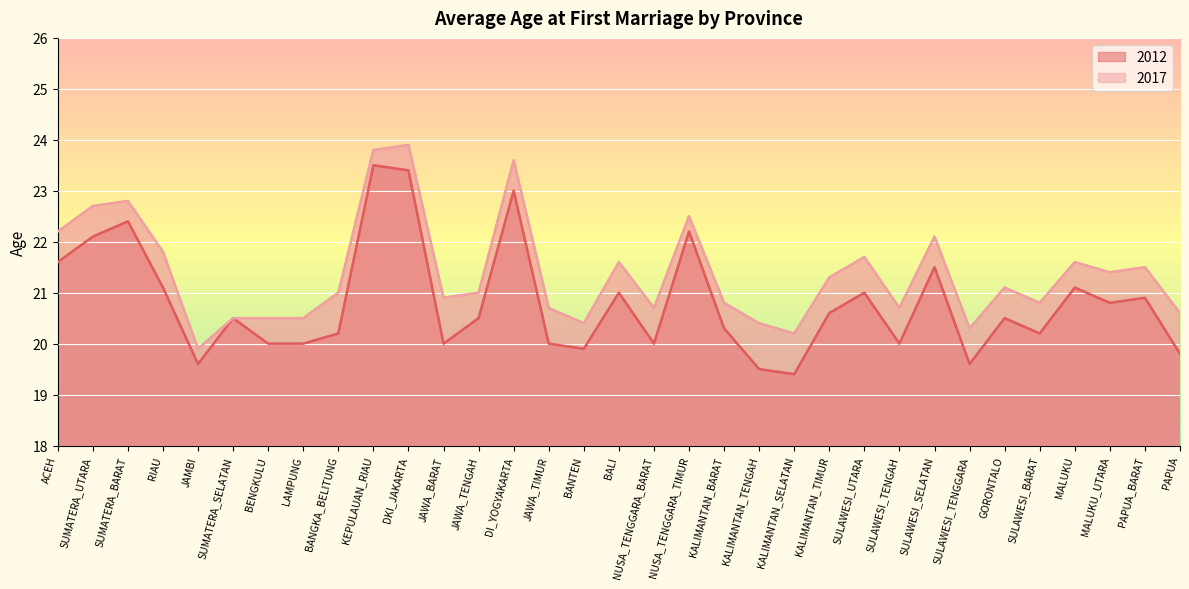

What is the difference between the 2012 values at BALI and BANTEN?

1.1